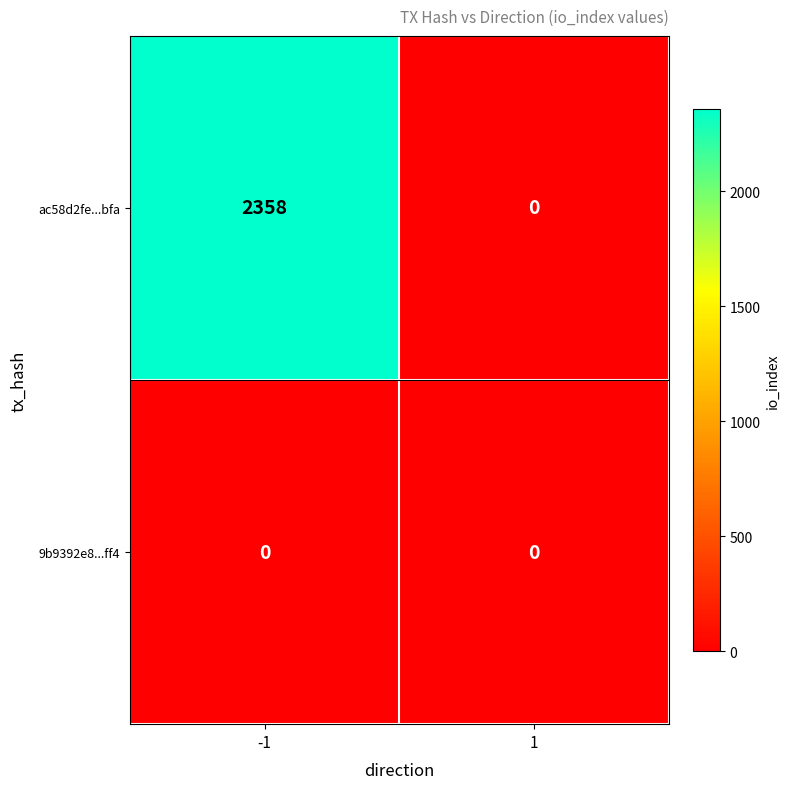

Which series has the largest total across all categories?

ac58d2fe...bfa